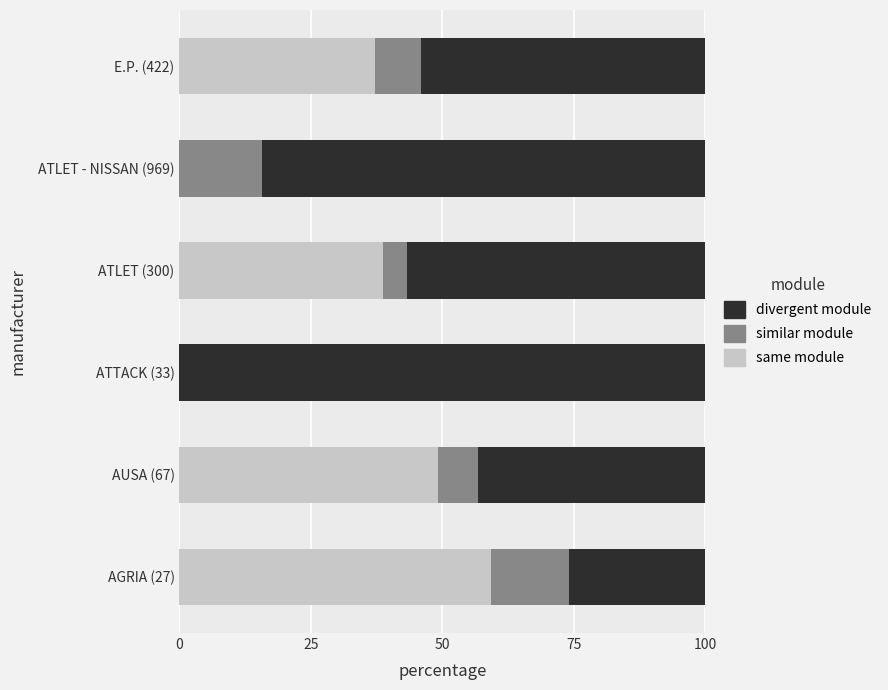

What is the total value across all series at ATLET (300)?

100.0